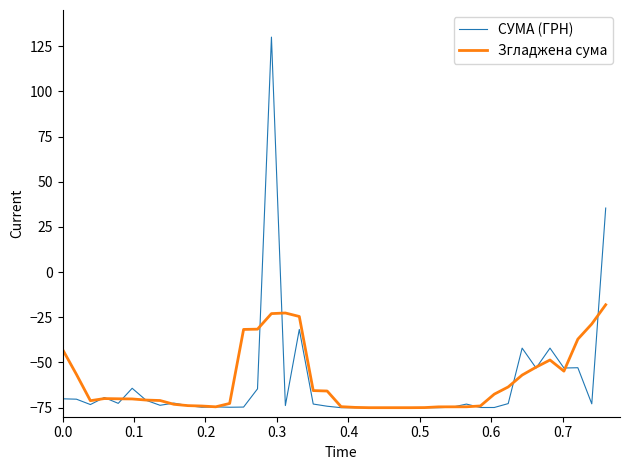

Rank the series by their maximum value, from lowest to highest.

Згладжена сума, СУМА (ГРН)